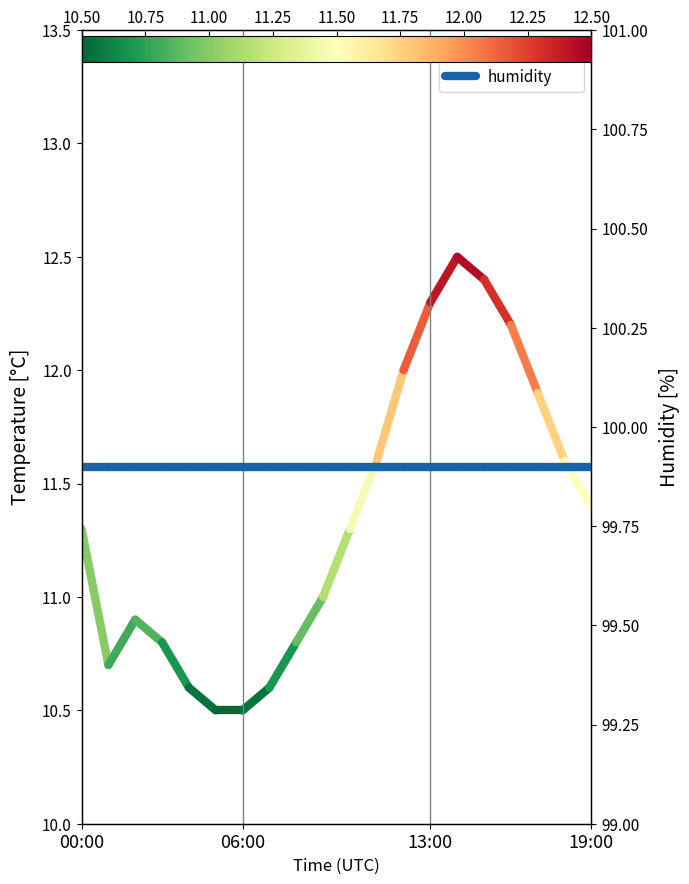

At 00:00, list the series in order from smallest to largest.

temperature, humidity